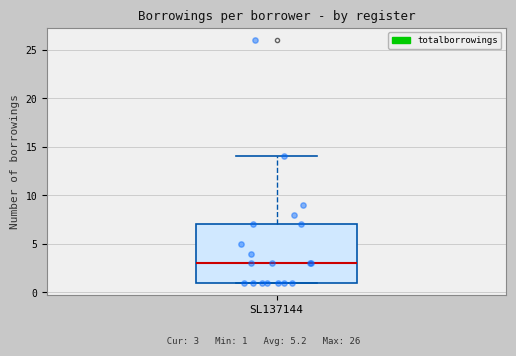

Read this box plot against the y-axis: the position of the median line, the range covered by the box, and the ends of both whiskers. The values are not printed on the chart, so give them approximately, as read against the axis.

median 3, box 1 to 7, whiskers 1 to 14